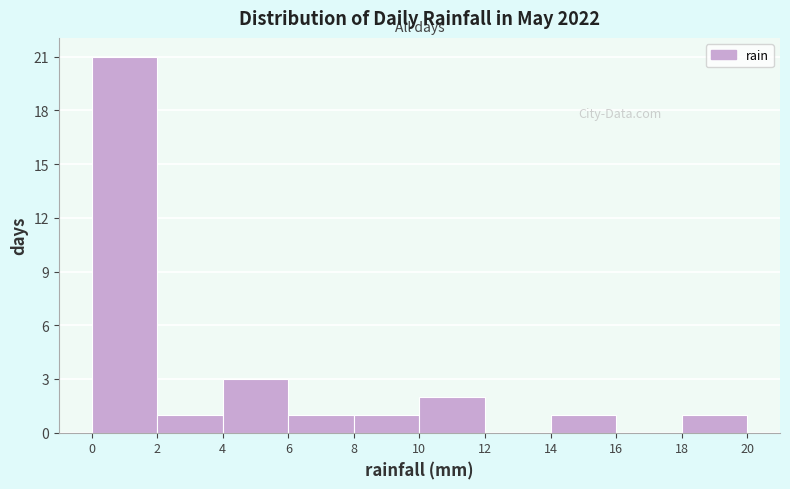

Which range on the x-axis has the tallest bar?

0 to 2